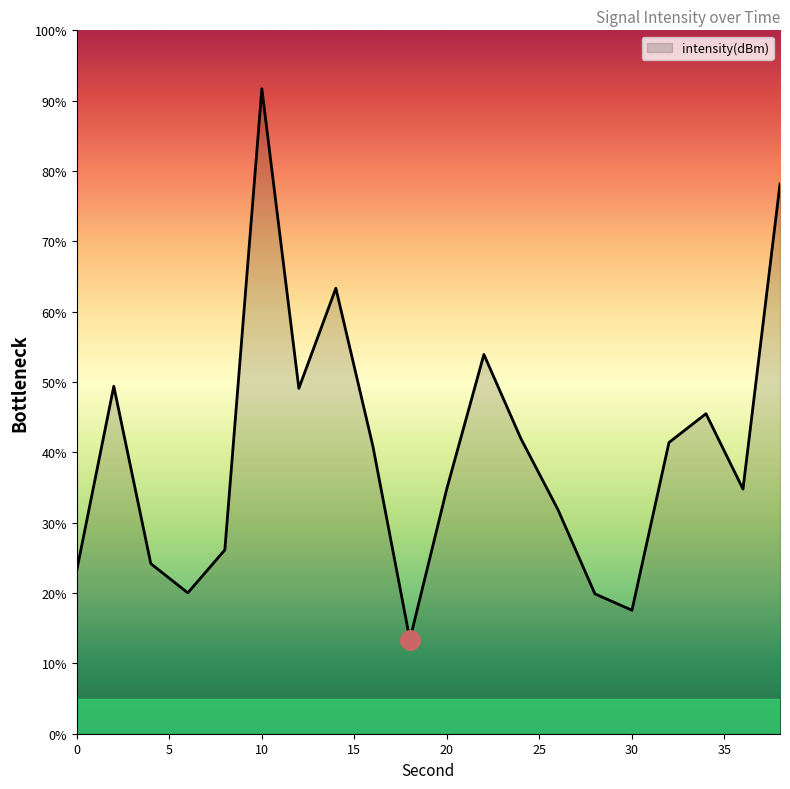

What is the maximum value shown in the chart?

91.7